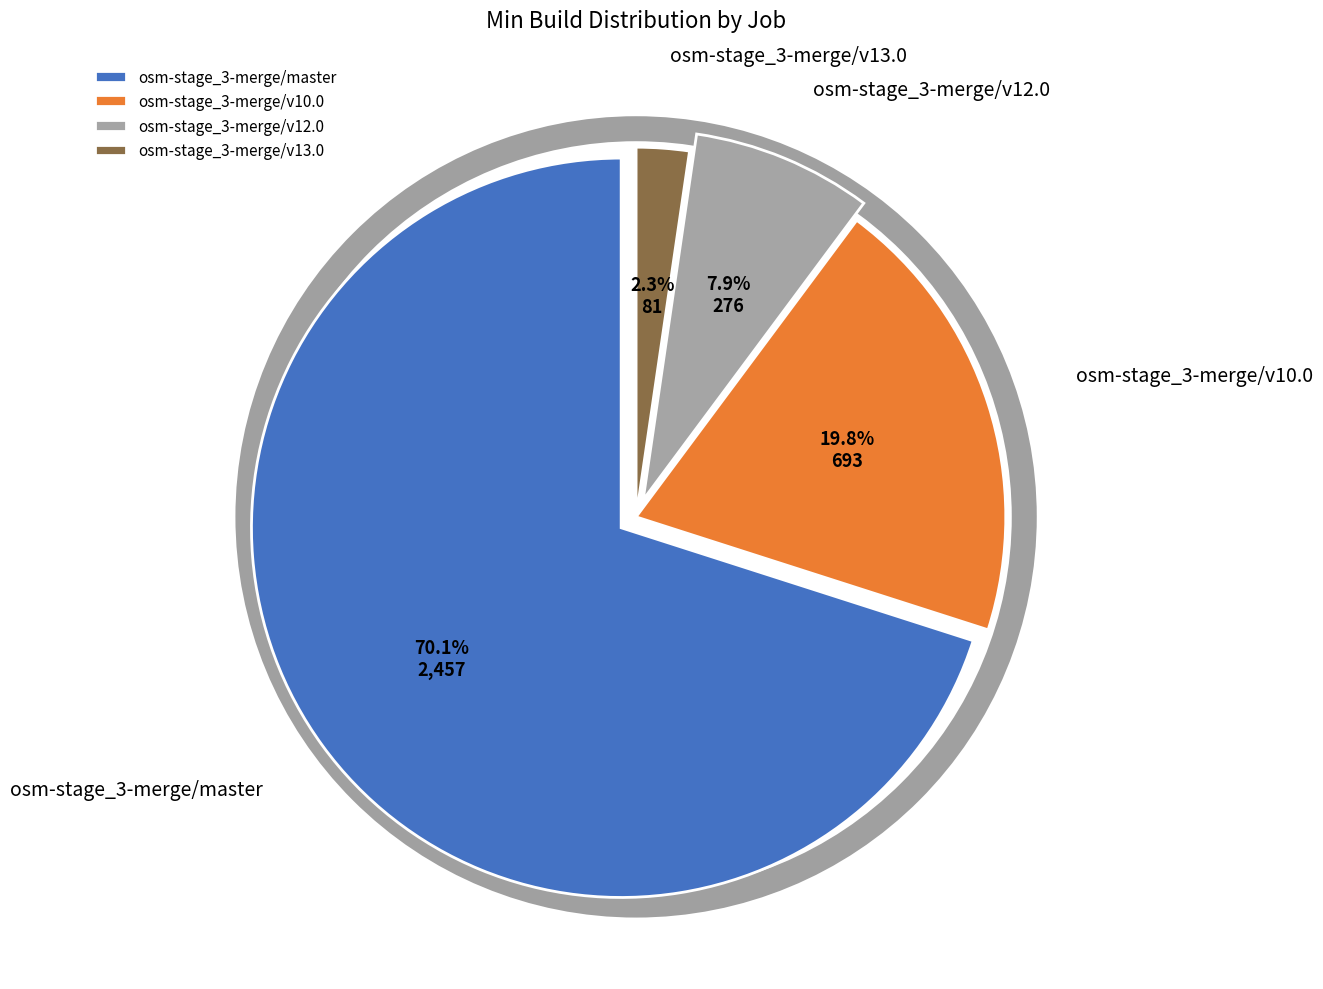

True or false: osm-stage_3-merge/master accounts for 70% of the total.

True